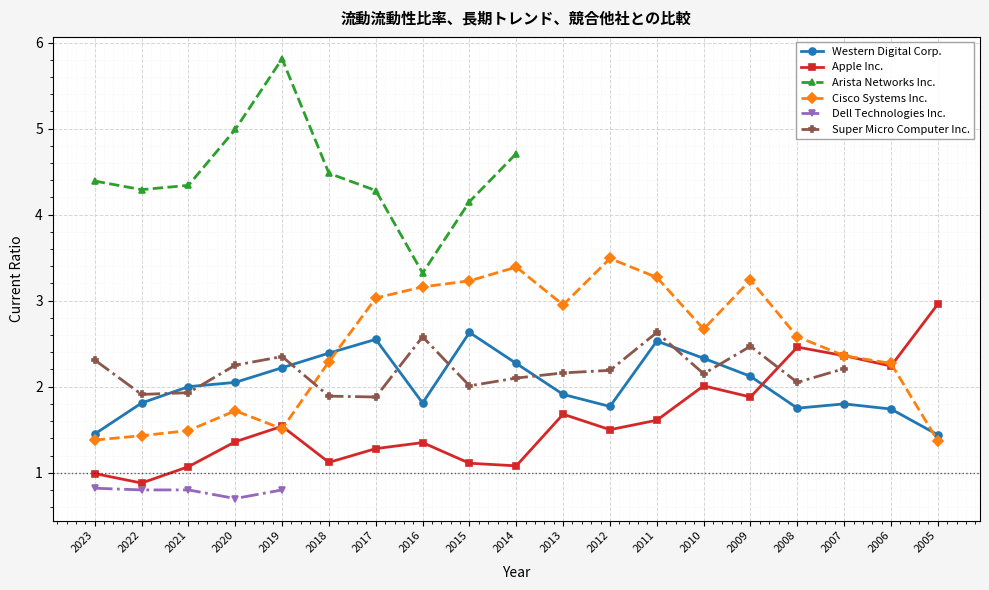

What is the spread (max minus min) of values at 2014?

2.3